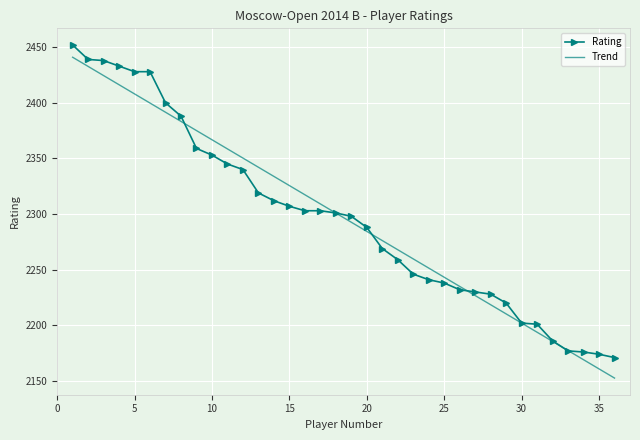

List the series in order of their peak value, highest first.

Rating, Trend